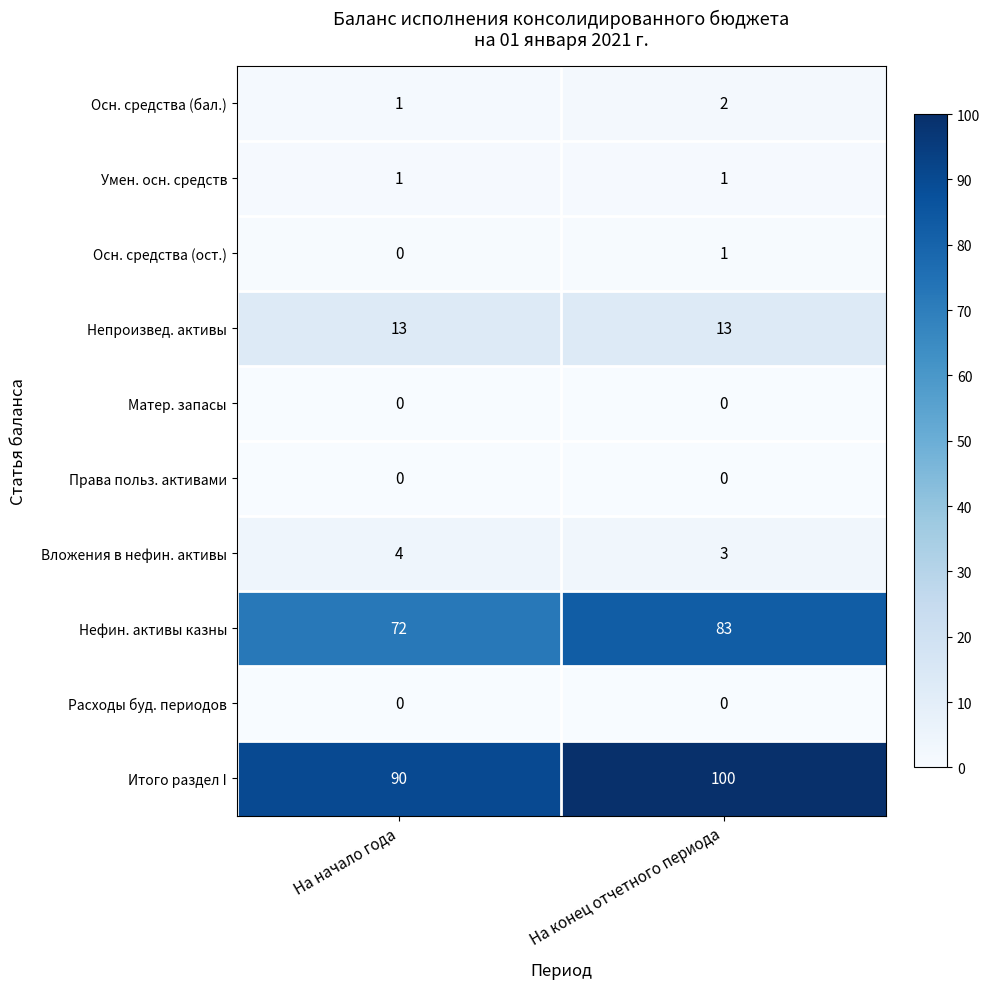

Where is Итого раздел I nearest to the value 95?

На начало года